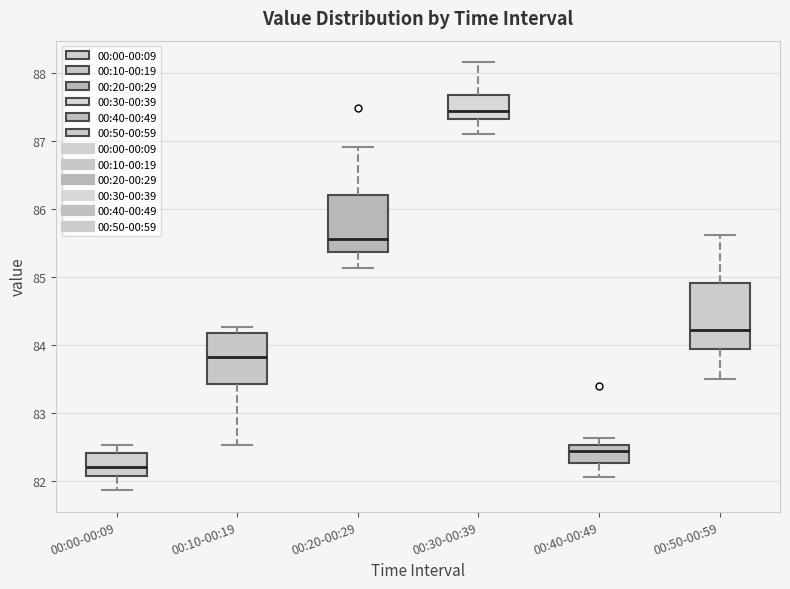

Reading left to right, transcribe this box plot: for each box, give where its median line is, the range the box spans, and where its two whiskers end, as read against the y-axis. The values are not printed on the chart, so give them approximately, as read against the axis.

00:00-00:09: median 82.2, box 82.1 to 82.4, whiskers 81.9 to 82.5
00:10-00:19: median 83.8, box 83.4 to 84.2, whiskers 82.5 to 84.3
00:20-00:29: median 85.6, box 85.4 to 86.2, whiskers 85.1 to 86.9
00:30-00:39: median 87.4, box 87.3 to 87.7, whiskers 87.1 to 88.2
00:40-00:49: median 82.4, box 82.3 to 82.5, whiskers 82.1 to 82.6
00:50-00:59: median 84.2, box 83.9 to 84.9, whiskers 83.5 to 85.6